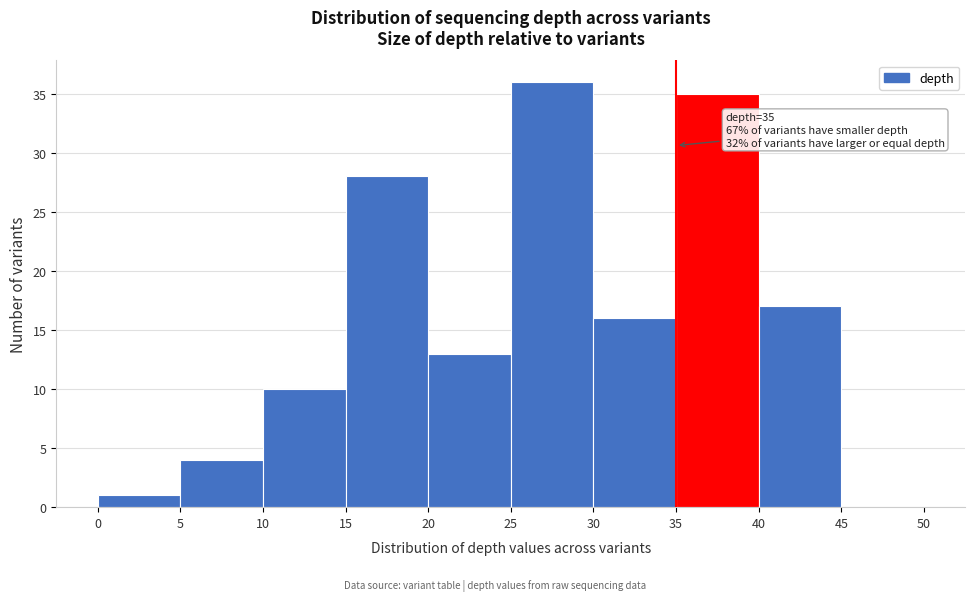

Over which range of the x-axis is the bar tallest?

25 to 30